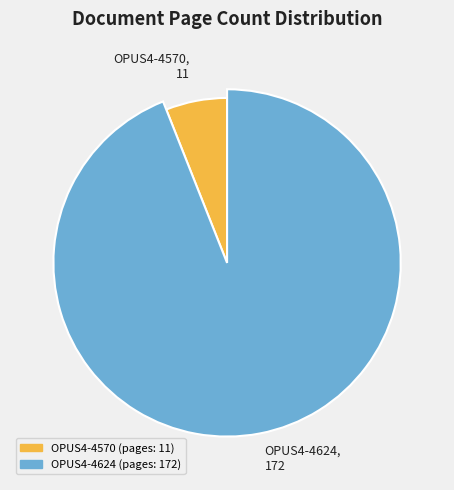

Rank the categories by value from lowest to highest.

OPUS4-4570, OPUS4-4624